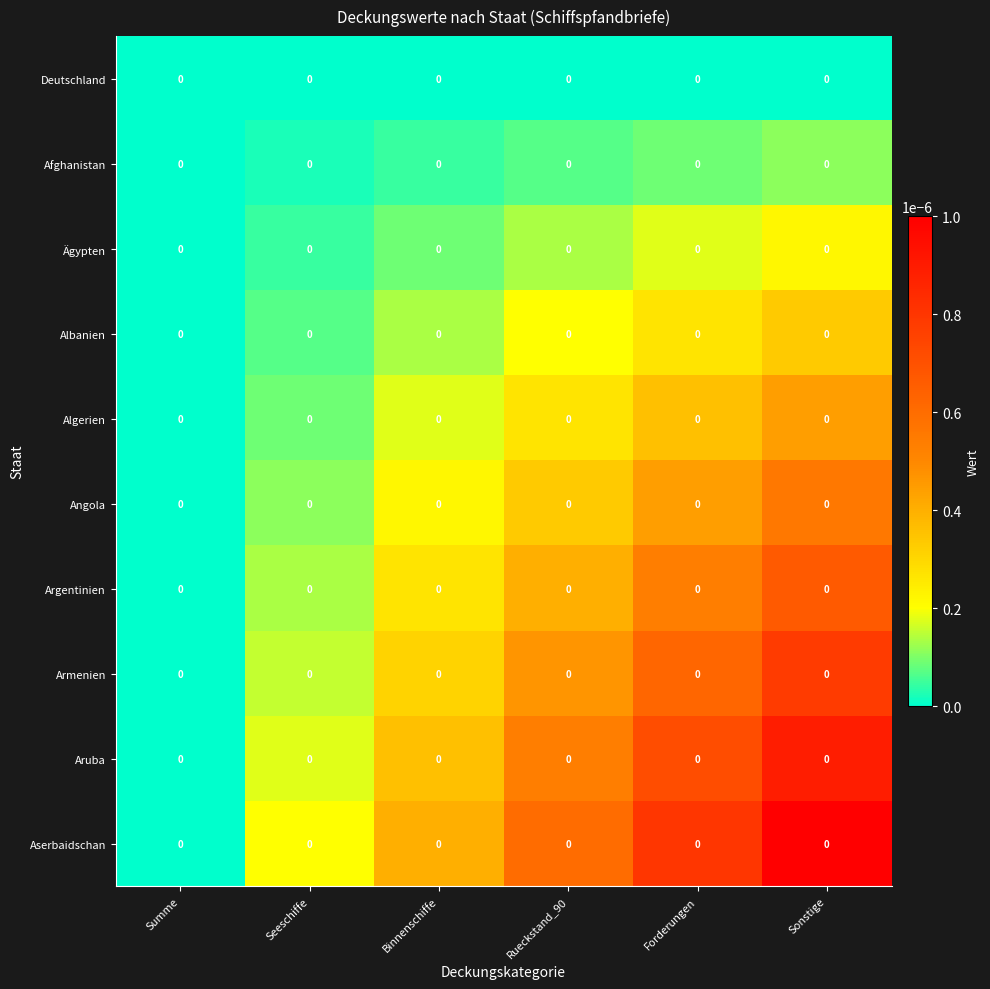

Reading left to right, transcribe all the data shown in this chart.

Deutschland: Summe=0.0	Seeschiffe=0.0	Binnenschiffe=0.0	Rueckstand_90=0.0	Forderungen=0.0	Sonstige=0.0
Afghanistan: Summe=0.0	Seeschiffe=0.0	Binnenschiffe=0.0	Rueckstand_90=0.0	Forderungen=0.0	Sonstige=0.0
Ägypten: Summe=0.0	Seeschiffe=0.0	Binnenschiffe=0.0	Rueckstand_90=0.0	Forderungen=0.0	Sonstige=0.0
Albanien: Summe=0.0	Seeschiffe=0.0	Binnenschiffe=0.0	Rueckstand_90=0.0	Forderungen=0.0	Sonstige=0.0
Algerien: Summe=0.0	Seeschiffe=0.0	Binnenschiffe=0.0	Rueckstand_90=0.0	Forderungen=0.0	Sonstige=0.0
Angola: Summe=0.0	Seeschiffe=0.0	Binnenschiffe=0.0	Rueckstand_90=0.0	Forderungen=0.0	Sonstige=0.0
Argentinien: Summe=0.0	Seeschiffe=0.0	Binnenschiffe=0.0	Rueckstand_90=0.0	Forderungen=0.0	Sonstige=0.0
Armenien: Summe=0.0	Seeschiffe=0.0	Binnenschiffe=0.0	Rueckstand_90=0.0	Forderungen=0.0	Sonstige=0.0
Aruba: Summe=0.0	Seeschiffe=0.0	Binnenschiffe=0.0	Rueckstand_90=0.0	Forderungen=0.0	Sonstige=0.0
Aserbaidschan: Summe=0.0	Seeschiffe=0.0	Binnenschiffe=0.0	Rueckstand_90=0.0	Forderungen=0.0	Sonstige=0.0